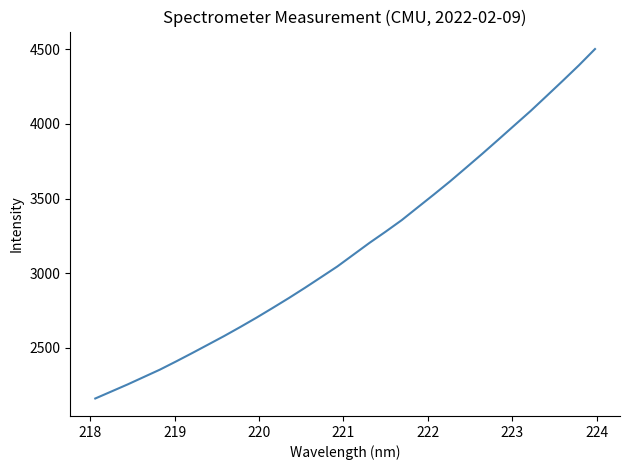

What is the smallest value displayed?

2161.2